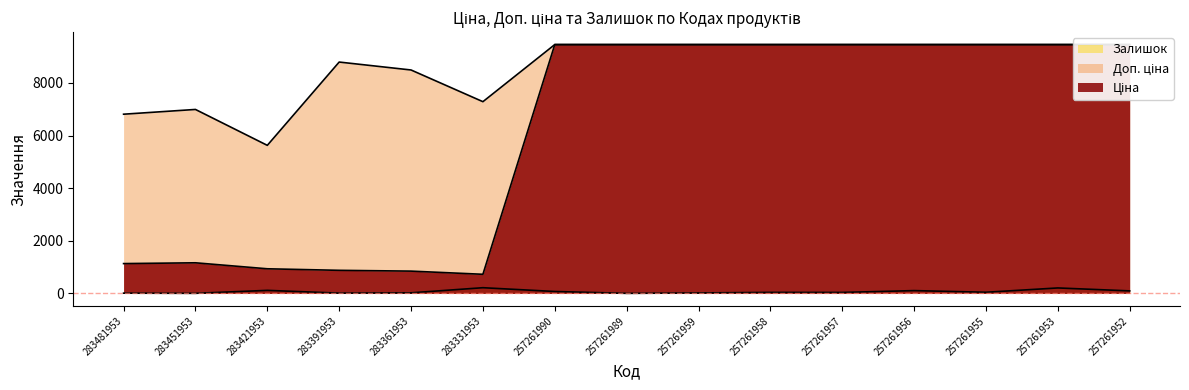

True or false: Ціна and Залишок cross at least once.

False